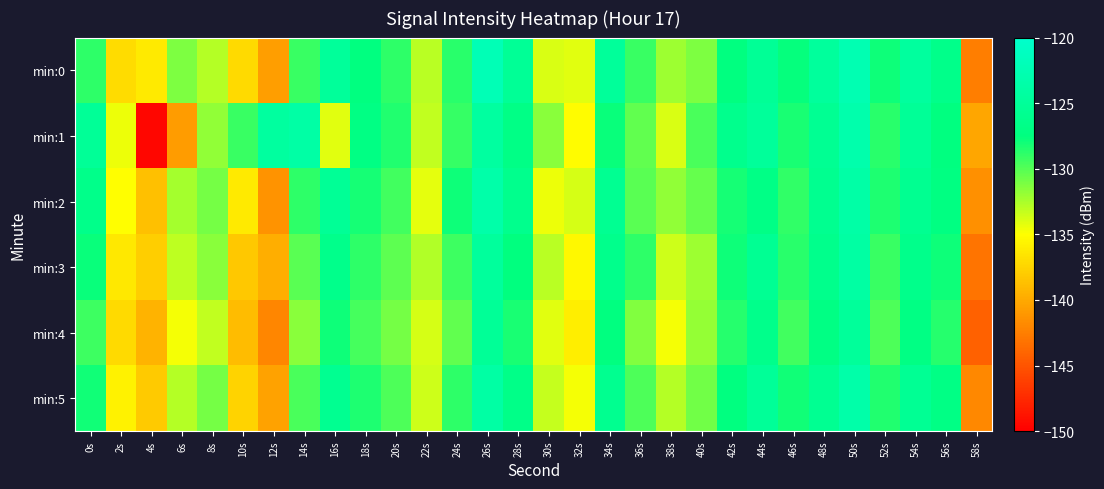

What is the difference between the highest and lowest values at 34s?

2.9